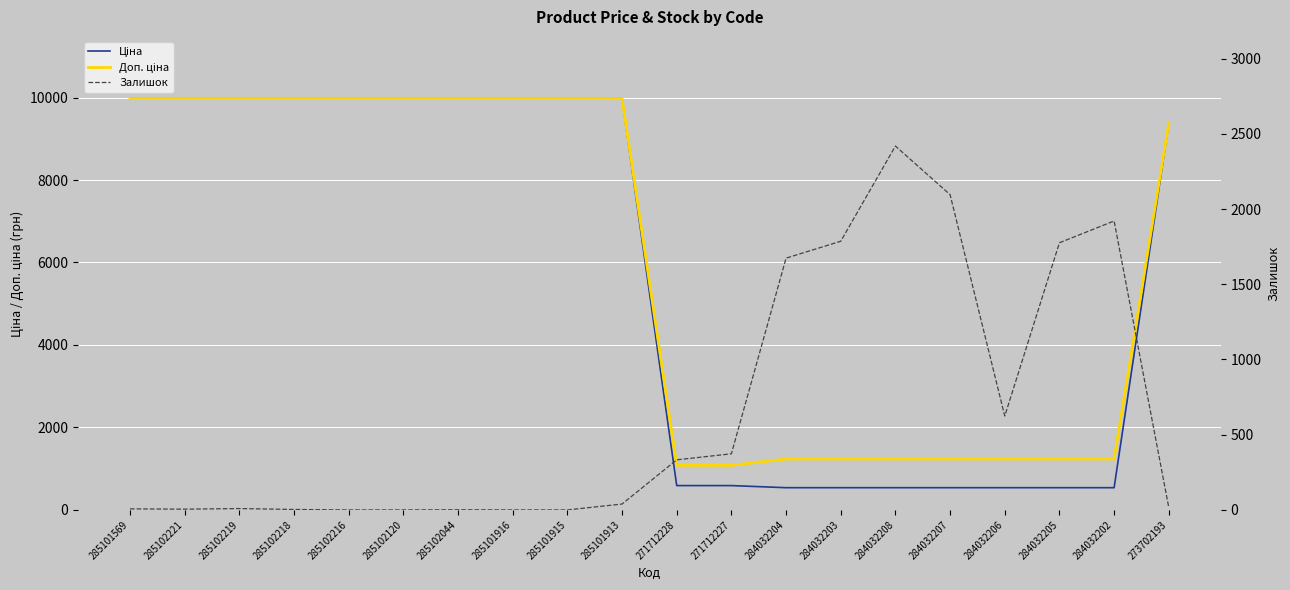

True or false: Ціна and Залишок cross at least once.

True